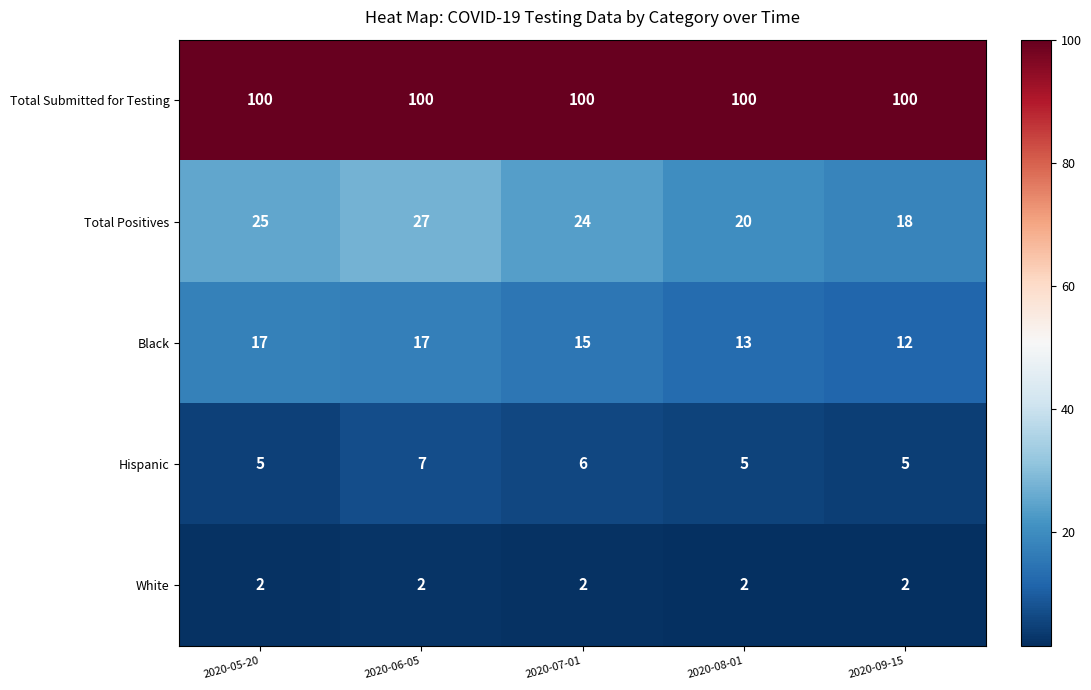

Is it true that Total Submitted for Testing equals 62 at 2020-08-01?

False